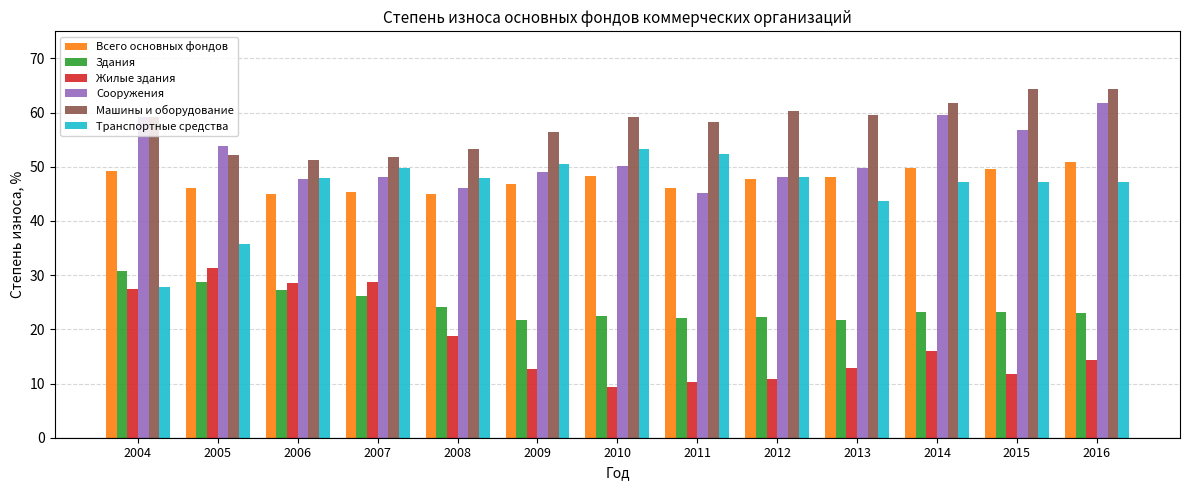

What is the total value across all series at 2010?

242.5